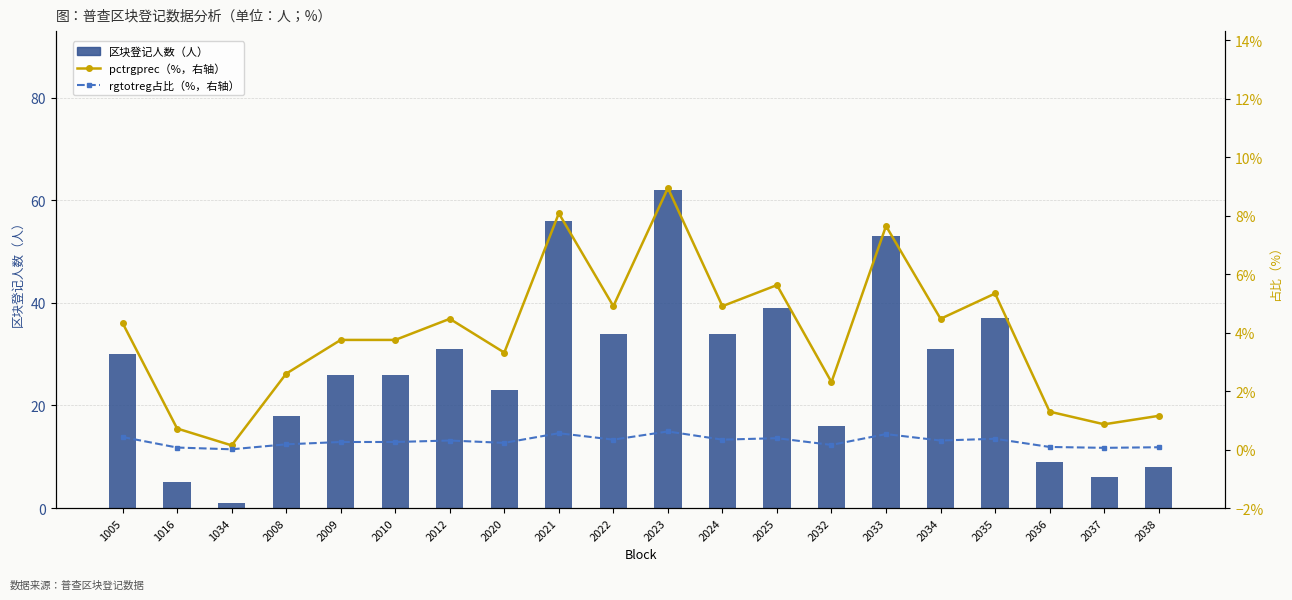

Reading right to left, list all the values displayed in this chart.

区块登记人数（人）: 2038=8.0	2037=6.0	2036=9.0	2035=37.0	2034=31.0	2033=53.0	2032=16.0	2025=39.0	2024=34.0	2023=62.0	2022=34.0	2021=56.0	2020=23.0	2012=31.0	2010=26.0	2009=26.0	2008=18.0	1034=1.0	1016=5.0	1005=30.0
pctrgprec（%，右轴）: 2038=1.2	2037=0.9	2036=1.3	2035=5.3	2034=4.5	2033=7.6	2032=2.3	2025=5.6	2024=4.9	2023=8.9	2022=4.9	2021=8.1	2020=3.3	2012=4.5	2010=3.8	2009=3.8	2008=2.6	1034=0.1	1016=0.7	1005=4.3
rgtotreg占比（%，右轴）: 2038=0.1	2037=0.1	2036=0.1	2035=0.4	2034=0.3	2033=0.5	2032=0.2	2025=0.4	2024=0.3	2023=0.6	2022=0.3	2021=0.6	2020=0.2	2012=0.3	2010=0.3	2009=0.3	2008=0.2	1034=0.0	1016=0.1	1005=0.4